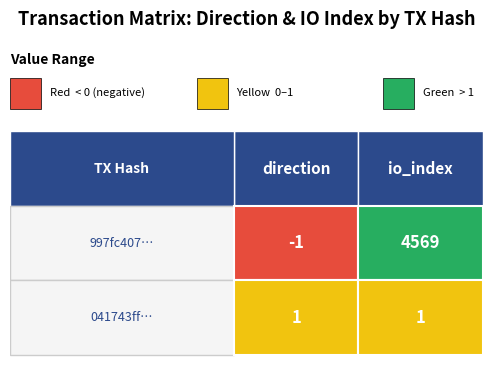

Rank the series by their maximum value, from lowest to highest.

041743ff…, 997fc407…